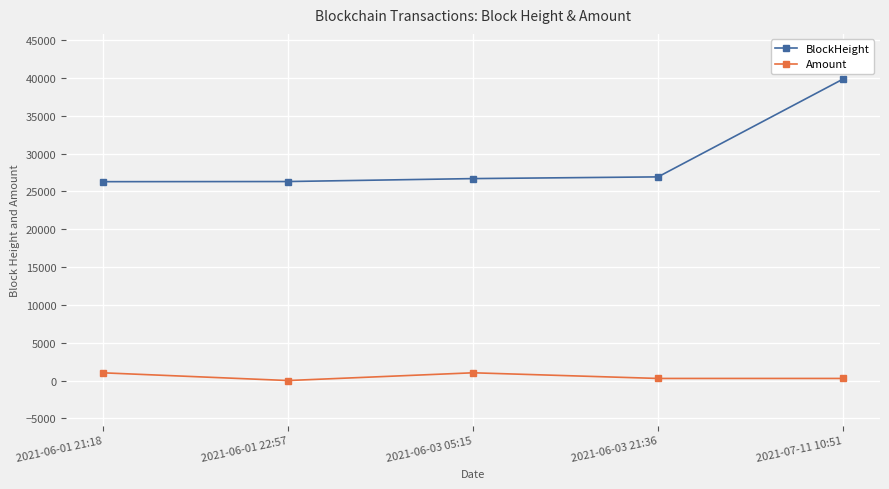

True or false: BlockHeight has more than 1 interior local peaks.

False